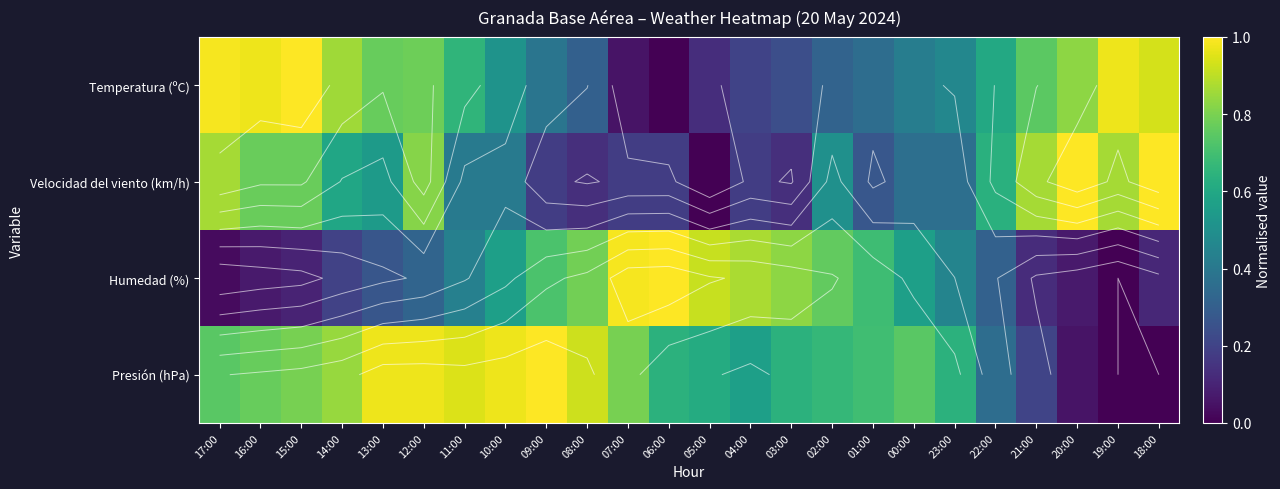

List the labels in order of Presión (hPa) value, smallest first.

19:00, 18:00, 20:00, 21:00, 22:00, 04:00, 05:00, 06:00, 03:00, 23:00, 02:00, 01:00, 17:00, 00:00, 16:00, 15:00, 07:00, 14:00, 08:00, 11:00, 13:00, 12:00, 10:00, 09:00